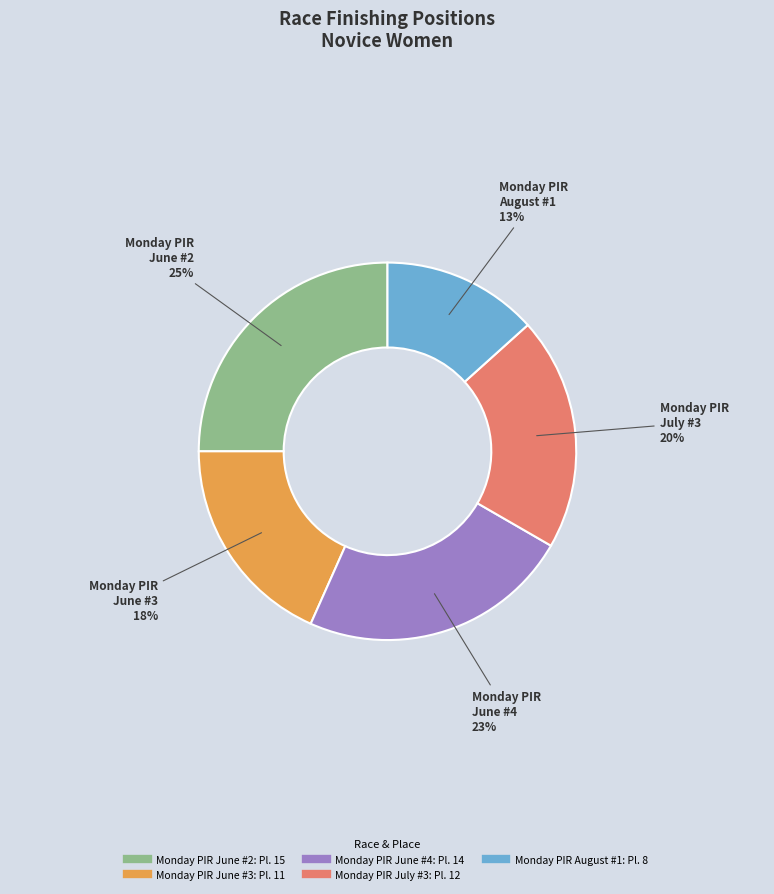

Is the sum of Monday PIR June #3 and Monday PIR June #4 greater than half?

No